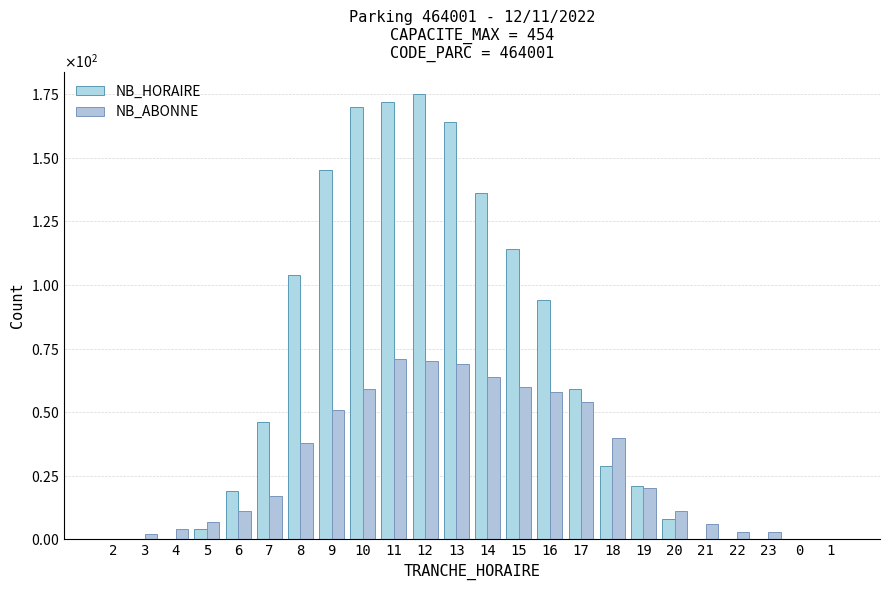

Are the bars grouped side by side (vs. stacked)?

Yes